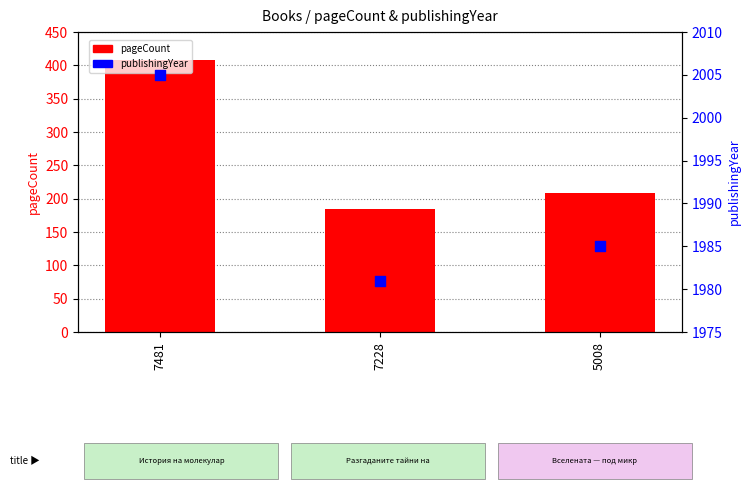

At which category is the sum across all series the highest?

7481